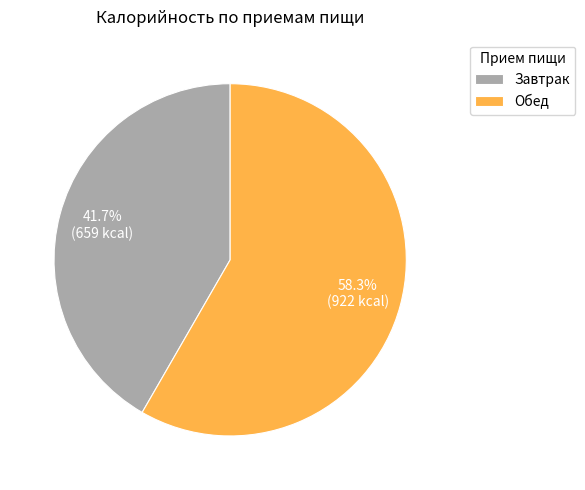

Approximately how many times larger is the value at Обед compared to Завтрак?

1.4